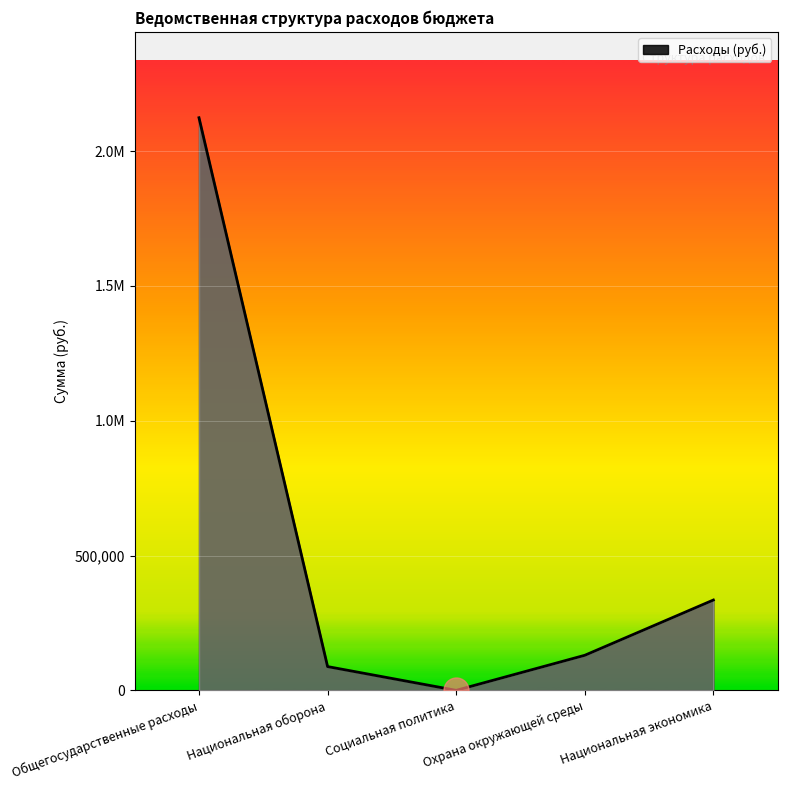

Does the chart display data point markers on the line(s)?

No